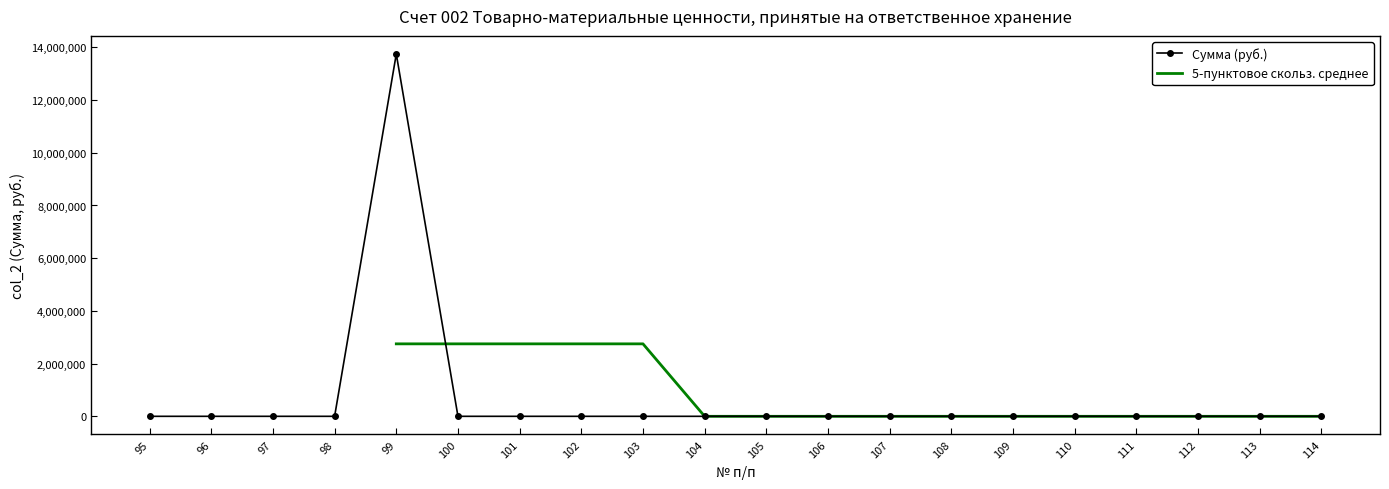

True or false: the data has more than 1 interior local peaks.

False